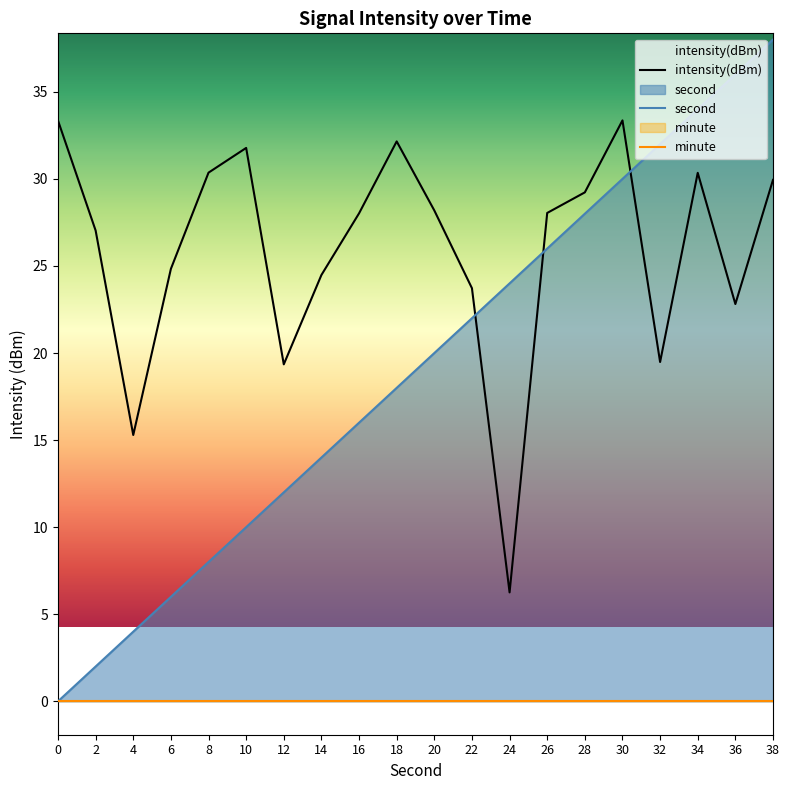

At which category does intensity(dBm) reach its first local peak?

10